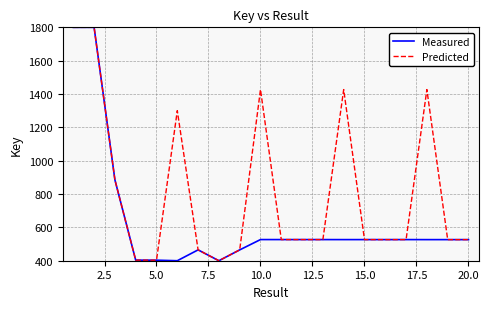

Which series has the widest spread of values?

Measured